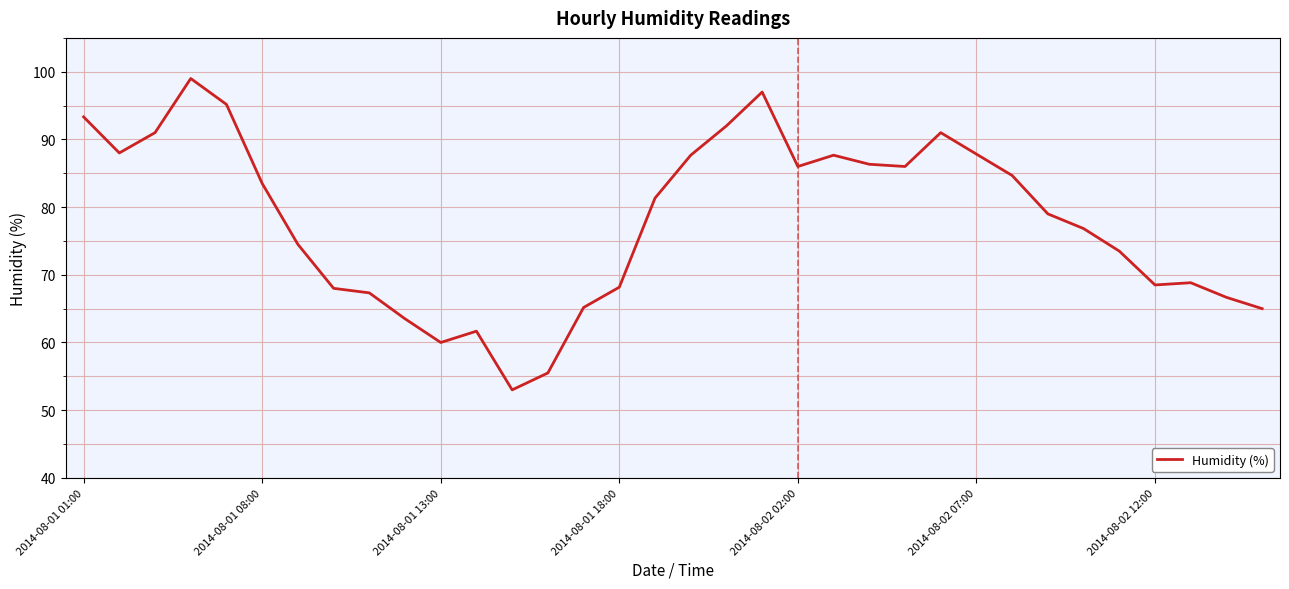

What is the maximum value shown in the chart?

99.0